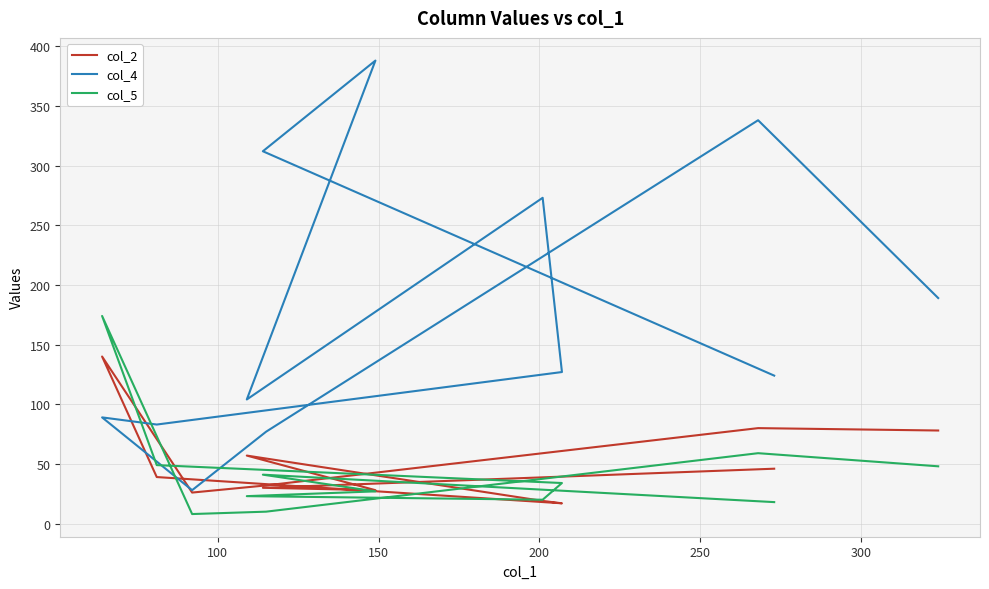

Which series has the largest total across all categories?

col_4